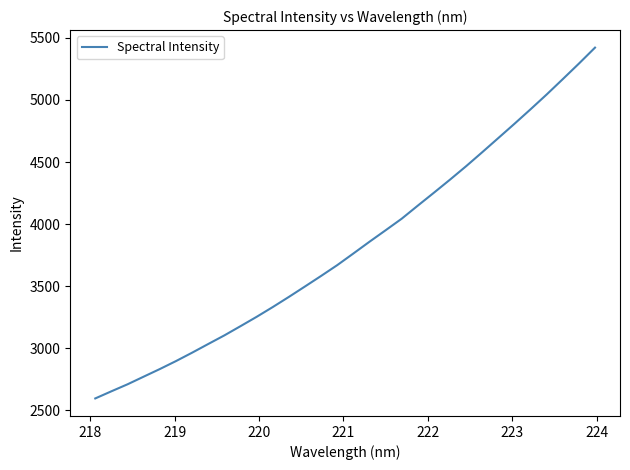

What is the difference between the maximum and minimum values?

2826.9